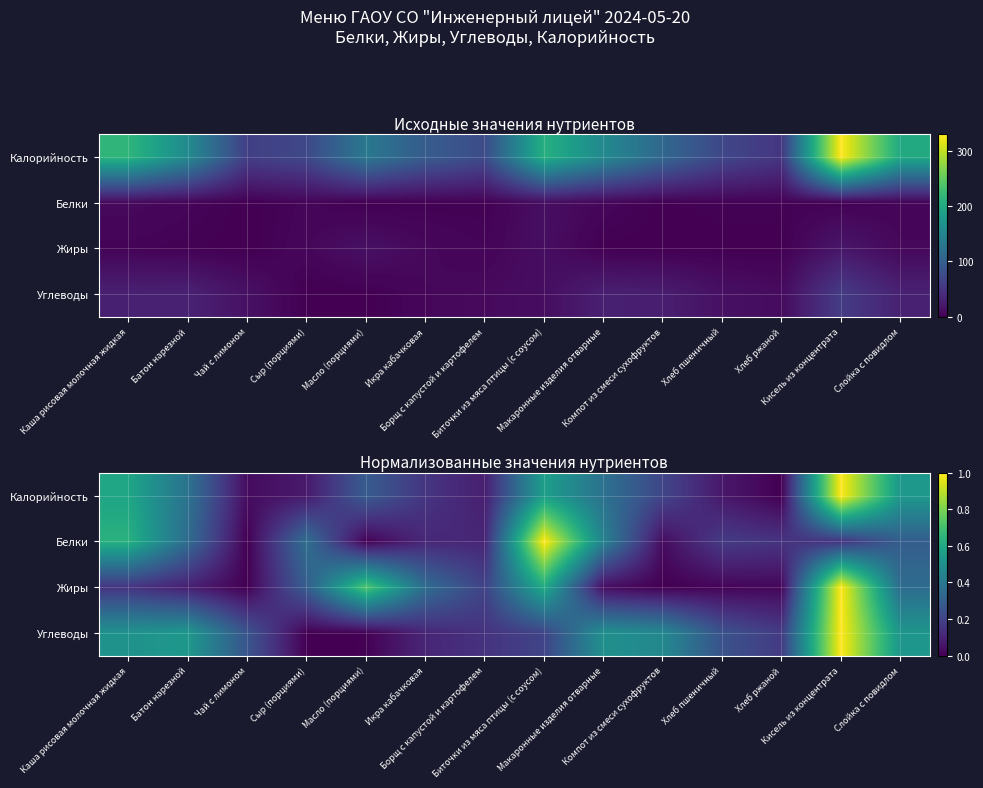

What is the sum of all Углеводы values?

4.7